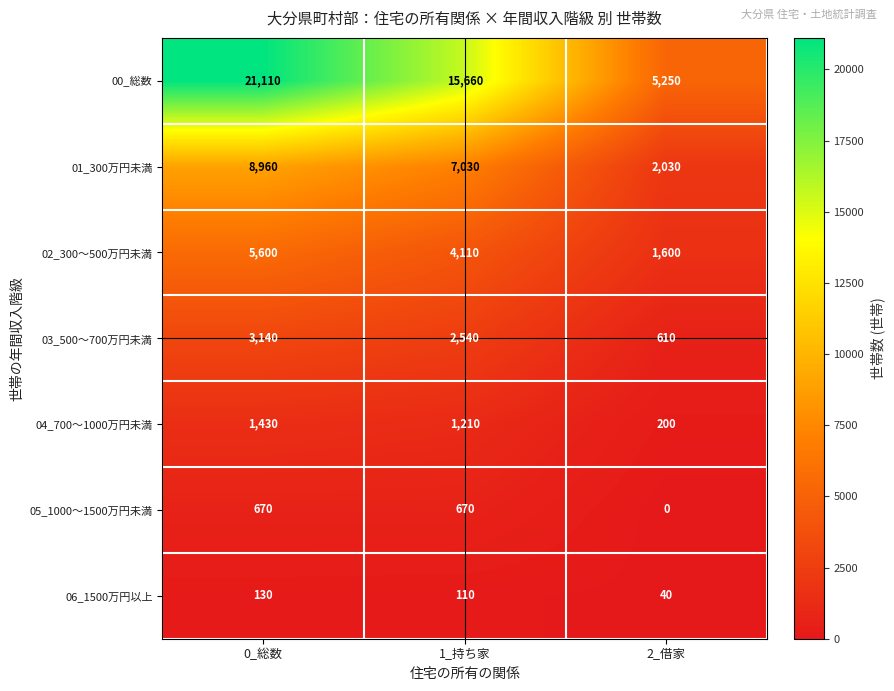

What is the average value of the 02_300～500万円未満 series?

3770